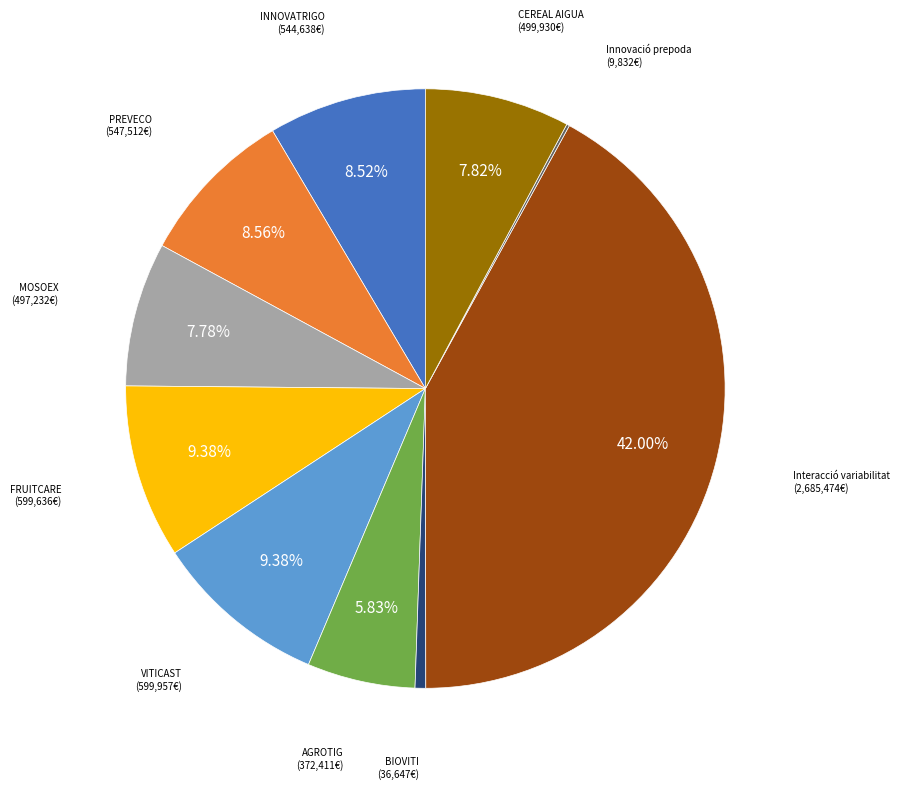

Is there a majority slice in this chart?

No